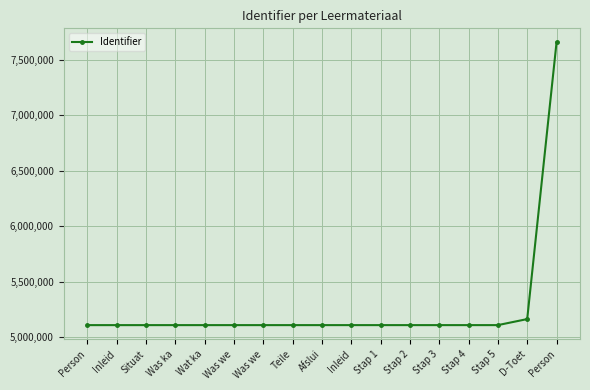

Is it true that the value at Afslui is 2161670?

False